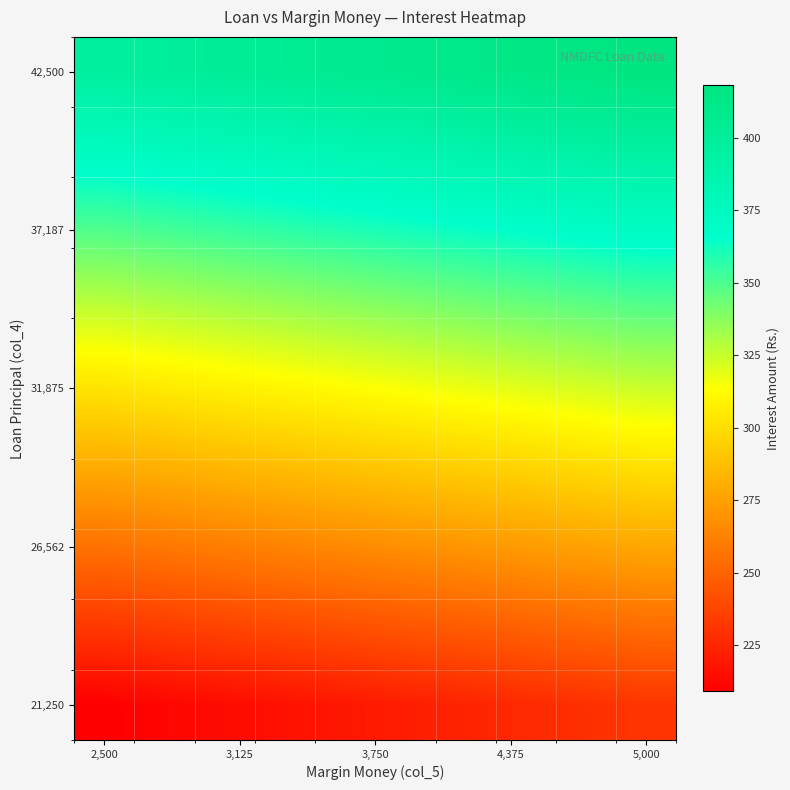

At which category does the chart reach its minimum across all series?

2,500